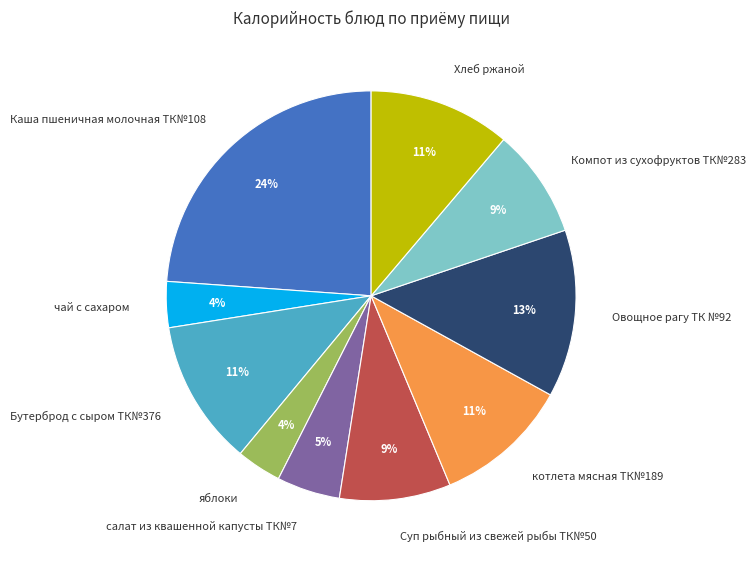

Which slice is the largest?

Каша пшеничная молочная ТК№108